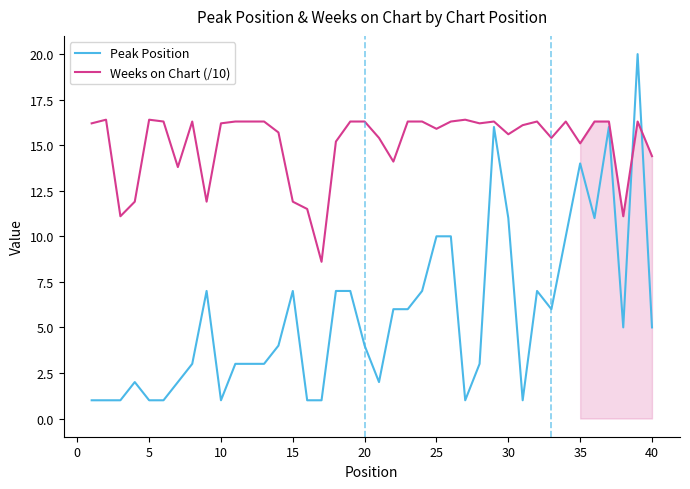

List the series in order of their overall mean, lowest first.

Peak Position, Weeks on Chart (/10)